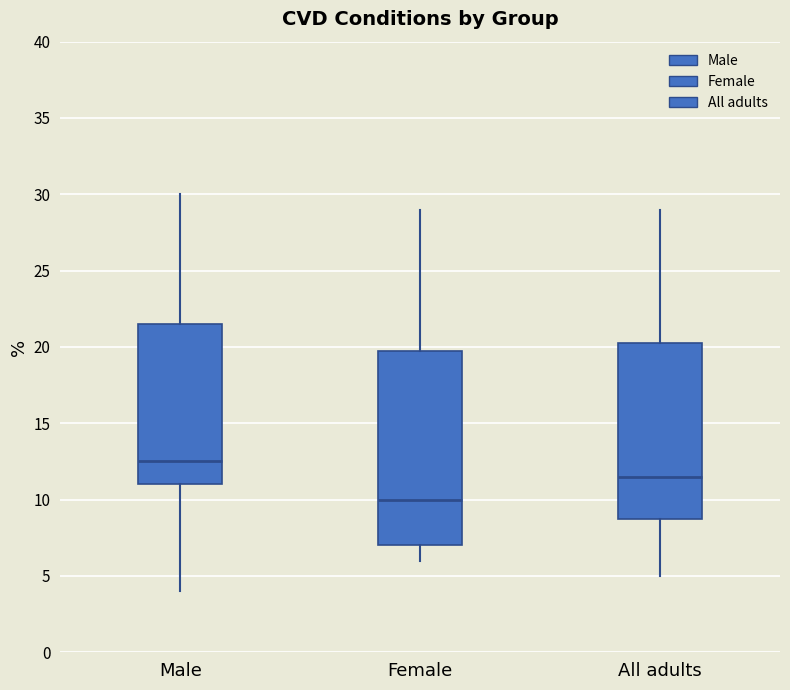

Which box has the lowest median line?

Female